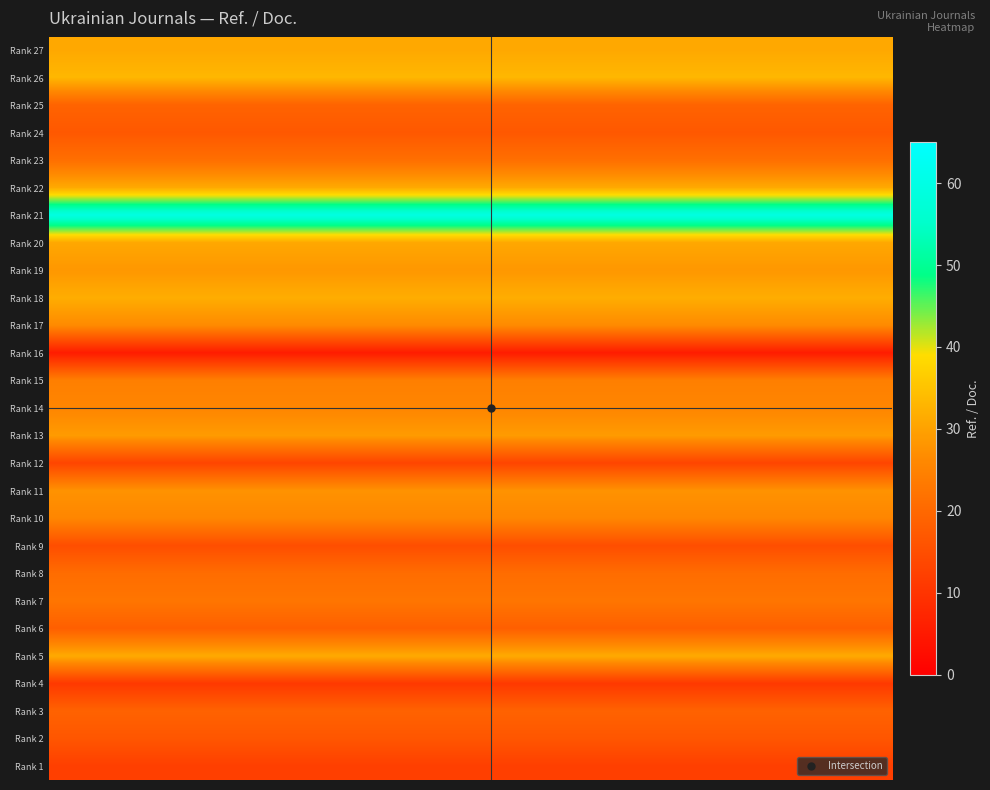

Reading left to right, extract all data points from this chart.

Rank 27: 31.0	31.0	31.0	31.0	31.0	31.0	31.0	31.0	31.0	31.0	31.0	31.0	31.0	31.0	31.0	31.0	31.0	31.0	31.0	31.0
Rank 26: 33.2	33.2	33.2	33.2	33.2	33.2	33.2	33.2	33.2	33.2	33.2	33.2	33.2	33.2	33.2	33.2	33.2	33.2	33.2	33.2
Rank 25: 19.1	19.1	19.1	19.1	19.1	19.1	19.1	19.1	19.1	19.1	19.1	19.1	19.1	19.1	19.1	19.1	19.1	19.1	19.1	19.1
Rank 24: 16.9	16.9	16.9	16.9	16.9	16.9	16.9	16.9	16.9	16.9	16.9	16.9	16.9	16.9	16.9	16.9	16.9	16.9	16.9	16.9
Rank 23: 21.3	21.3	21.3	21.3	21.3	21.3	21.3	21.3	21.3	21.3	21.3	21.3	21.3	21.3	21.3	21.3	21.3	21.3	21.3	21.3
Rank 22: 31.2	31.2	31.2	31.2	31.2	31.2	31.2	31.2	31.2	31.2	31.2	31.2	31.2	31.2	31.2	31.2	31.2	31.2	31.2	31.2
Rank 21: 59.6	59.6	59.6	59.6	59.6	59.6	59.6	59.6	59.6	59.6	59.6	59.6	59.6	59.6	59.6	59.6	59.6	59.6	59.6	59.6
Rank 20: 30.9	30.9	30.9	30.9	30.9	30.9	30.9	30.9	30.9	30.9	30.9	30.9	30.9	30.9	30.9	30.9	30.9	30.9	30.9	30.9
Rank 19: 28.4	28.4	28.4	28.4	28.4	28.4	28.4	28.4	28.4	28.4	28.4	28.4	28.4	28.4	28.4	28.4	28.4	28.4	28.4	28.4
Rank 18: 31.7	31.7	31.7	31.7	31.7	31.7	31.7	31.7	31.7	31.7	31.7	31.7	31.7	31.7	31.7	31.7	31.7	31.7	31.7	31.7
Rank 17: 26.4	26.4	26.4	26.4	26.4	26.4	26.4	26.4	26.4	26.4	26.4	26.4	26.4	26.4	26.4	26.4	26.4	26.4	26.4	26.4
Rank 16: 5.5	5.5	5.5	5.5	5.5	5.5	5.5	5.5	5.5	5.5	5.5	5.5	5.5	5.5	5.5	5.5	5.5	5.5	5.5	5.5
Rank 15: 24.4	24.4	24.4	24.4	24.4	24.4	24.4	24.4	24.4	24.4	24.4	24.4	24.4	24.4	24.4	24.4	24.4	24.4	24.4	24.4
Rank 14: 25.6	25.6	25.6	25.6	25.6	25.6	25.6	25.6	25.6	25.6	25.6	25.6	25.6	25.6	25.6	25.6	25.6	25.6	25.6	25.6
Rank 13: 29.0	29.0	29.0	29.0	29.0	29.0	29.0	29.0	29.0	29.0	29.0	29.0	29.0	29.0	29.0	29.0	29.0	29.0	29.0	29.0
Rank 12: 13.2	13.2	13.2	13.2	13.2	13.2	13.2	13.2	13.2	13.2	13.2	13.2	13.2	13.2	13.2	13.2	13.2	13.2	13.2	13.2
Rank 11: 27.7	27.7	27.7	27.7	27.7	27.7	27.7	27.7	27.7	27.7	27.7	27.7	27.7	27.7	27.7	27.7	27.7	27.7	27.7	27.7
Rank 10: 25.7	25.7	25.7	25.7	25.7	25.7	25.7	25.7	25.7	25.7	25.7	25.7	25.7	25.7	25.7	25.7	25.7	25.7	25.7	25.7
Rank 9: 15.0	15.0	15.0	15.0	15.0	15.0	15.0	15.0	15.0	15.0	15.0	15.0	15.0	15.0	15.0	15.0	15.0	15.0	15.0	15.0
Rank 8: 20.9	20.9	20.9	20.9	20.9	20.9	20.9	20.9	20.9	20.9	20.9	20.9	20.9	20.9	20.9	20.9	20.9	20.9	20.9	20.9
Rank 7: 22.5	22.5	22.5	22.5	22.5	22.5	22.5	22.5	22.5	22.5	22.5	22.5	22.5	22.5	22.5	22.5	22.5	22.5	22.5	22.5
Rank 6: 18.2	18.2	18.2	18.2	18.2	18.2	18.2	18.2	18.2	18.2	18.2	18.2	18.2	18.2	18.2	18.2	18.2	18.2	18.2	18.2
Rank 5: 31.3	31.3	31.3	31.3	31.3	31.3	31.3	31.3	31.3	31.3	31.3	31.3	31.3	31.3	31.3	31.3	31.3	31.3	31.3	31.3
Rank 4: 10.9	10.9	10.9	10.9	10.9	10.9	10.9	10.9	10.9	10.9	10.9	10.9	10.9	10.9	10.9	10.9	10.9	10.9	10.9	10.9
Rank 3: 18.9	18.9	18.9	18.9	18.9	18.9	18.9	18.9	18.9	18.9	18.9	18.9	18.9	18.9	18.9	18.9	18.9	18.9	18.9	18.9
Rank 2: 16.5	16.5	16.5	16.5	16.5	16.5	16.5	16.5	16.5	16.5	16.5	16.5	16.5	16.5	16.5	16.5	16.5	16.5	16.5	16.5
Rank 1: 12.1	12.1	12.1	12.1	12.1	12.1	12.1	12.1	12.1	12.1	12.1	12.1	12.1	12.1	12.1	12.1	12.1	12.1	12.1	12.1